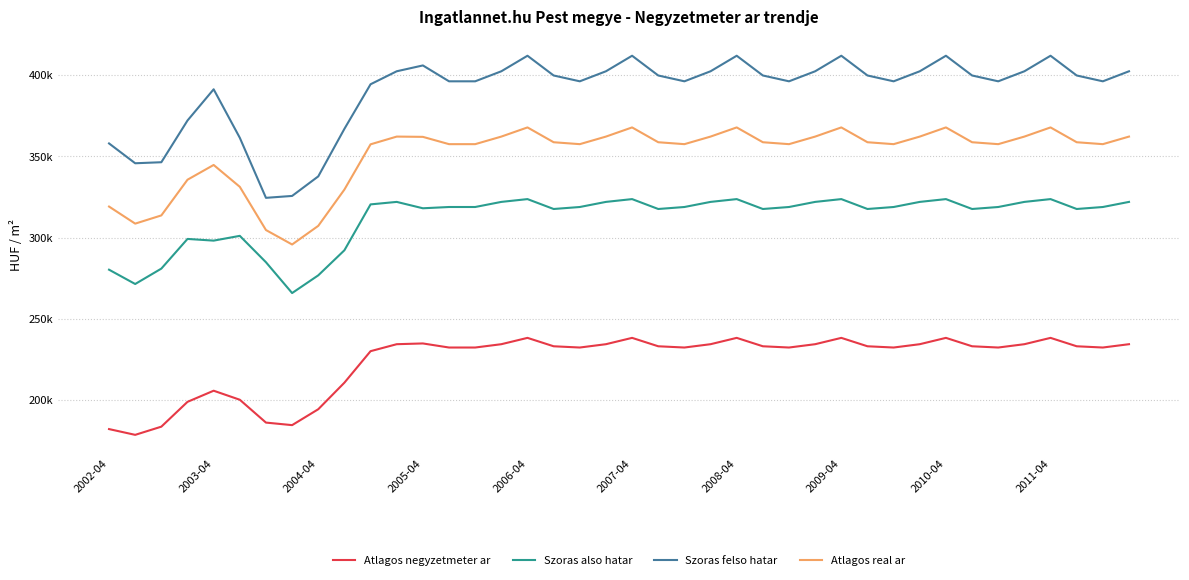

Does the chart display data point markers on the line(s)?

No